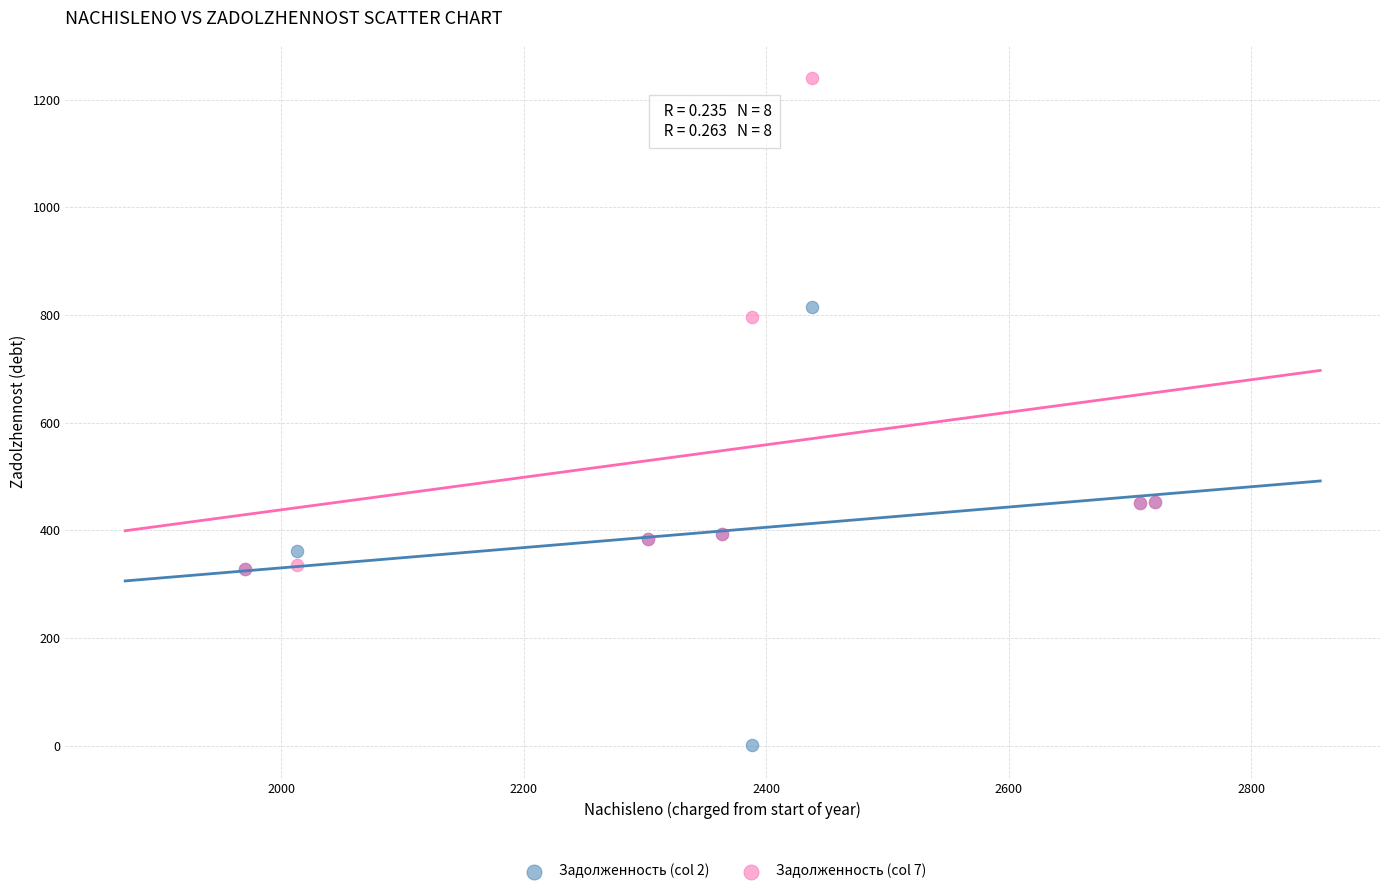

What are all the series names shown in the legend?

Задолженность (col 2), Задолженность (col 7)